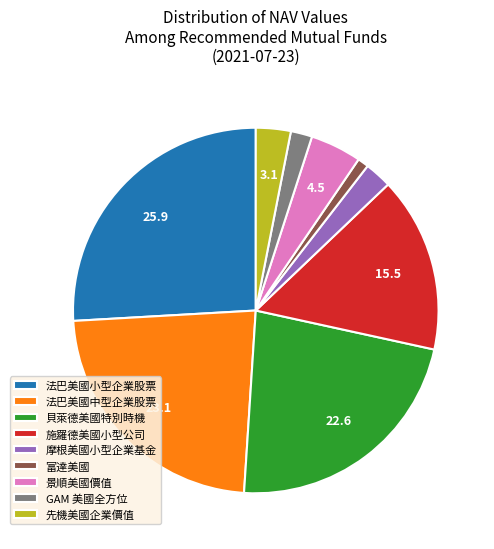

Which category has the biggest portion of the pie?

法巴美國小型企業股票